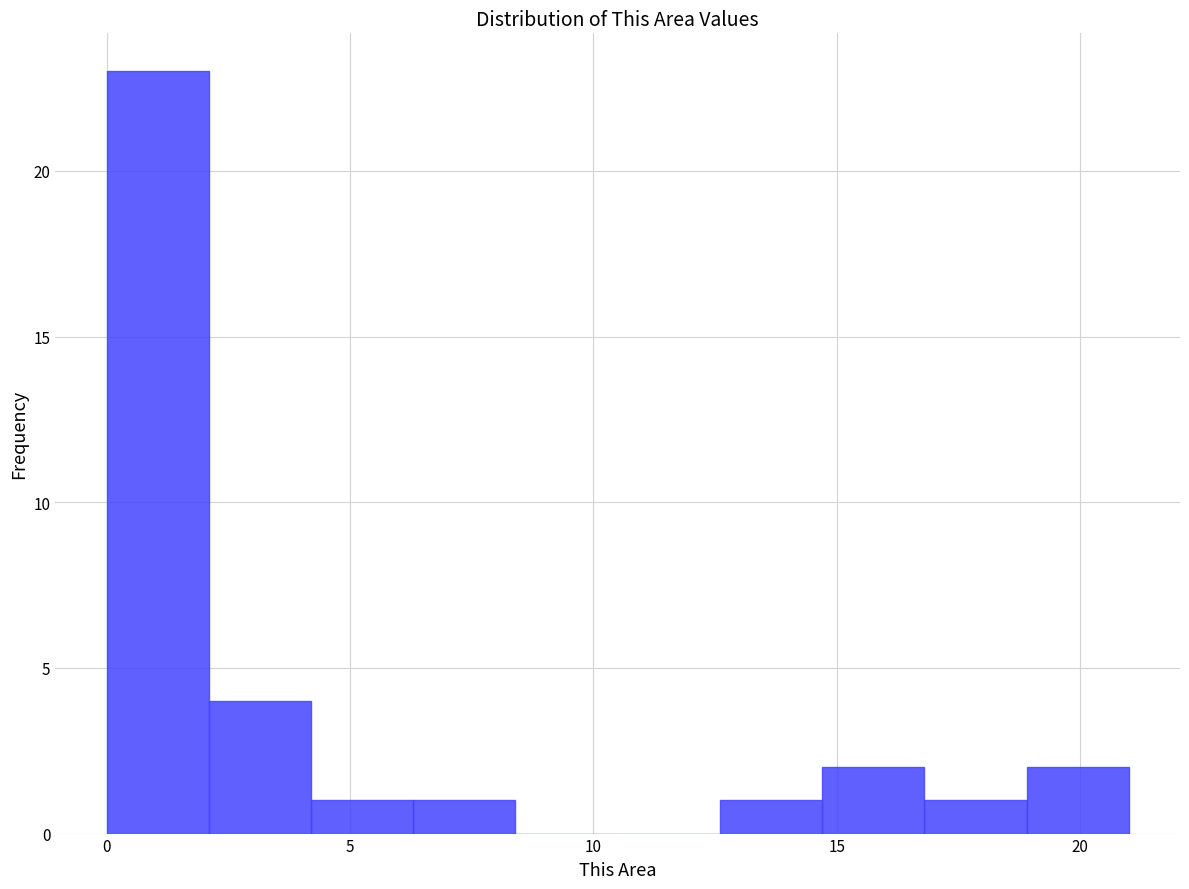

Reading left to right, list every bar in this chart as the range it spans on the x-axis followed by its height. Neither the bar edges nor the heights are printed on the chart, so give them approximately, as read against the axes.

0.0 to 2.1: 23
2.1 to 4.2: 4
4.2 to 6.3: 1
6.3 to 8.4: 1
8.4 to 10.5: 0
10.5 to 12.6: 0
12.6 to 14.7: 1
14.7 to 16.8: 2
16.8 to 18.9: 1
18.9 to 21.0: 2